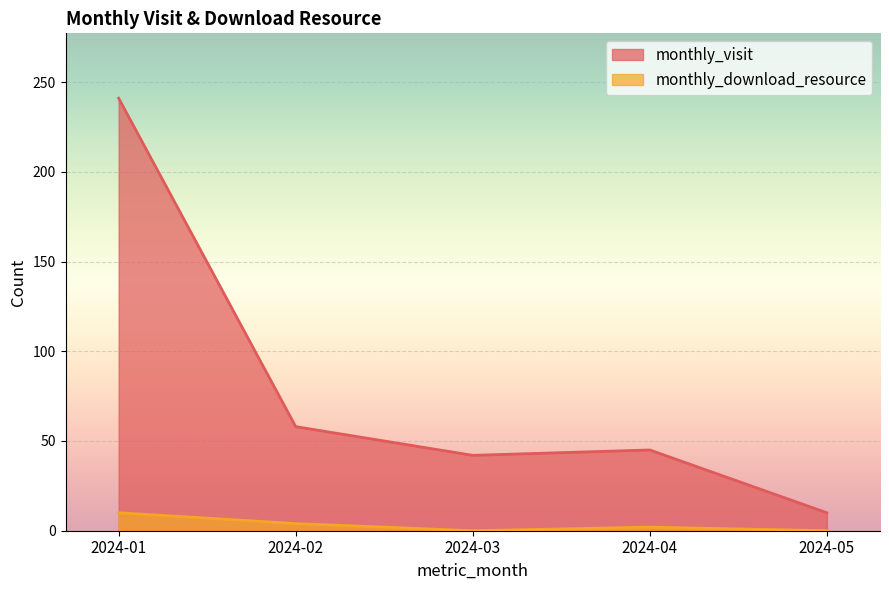

What is the value of the monthly_download_resource point at the 1st from the left?

10